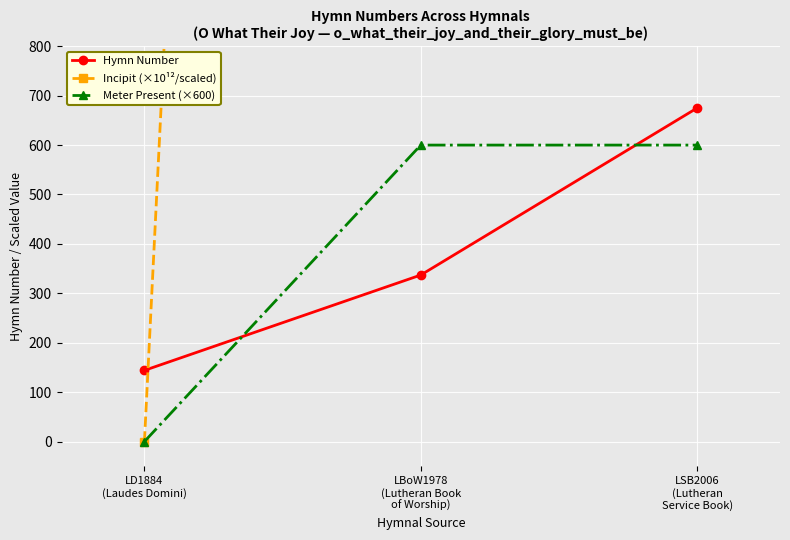

Reading left to right, extract all data points from this chart.

Hymn Number: 144.0	337.0	675.0
Incipit (×10¹²/scaled): 0.0	11231.1	11231.1
Meter Present (×600): 0.0	600.0	600.0